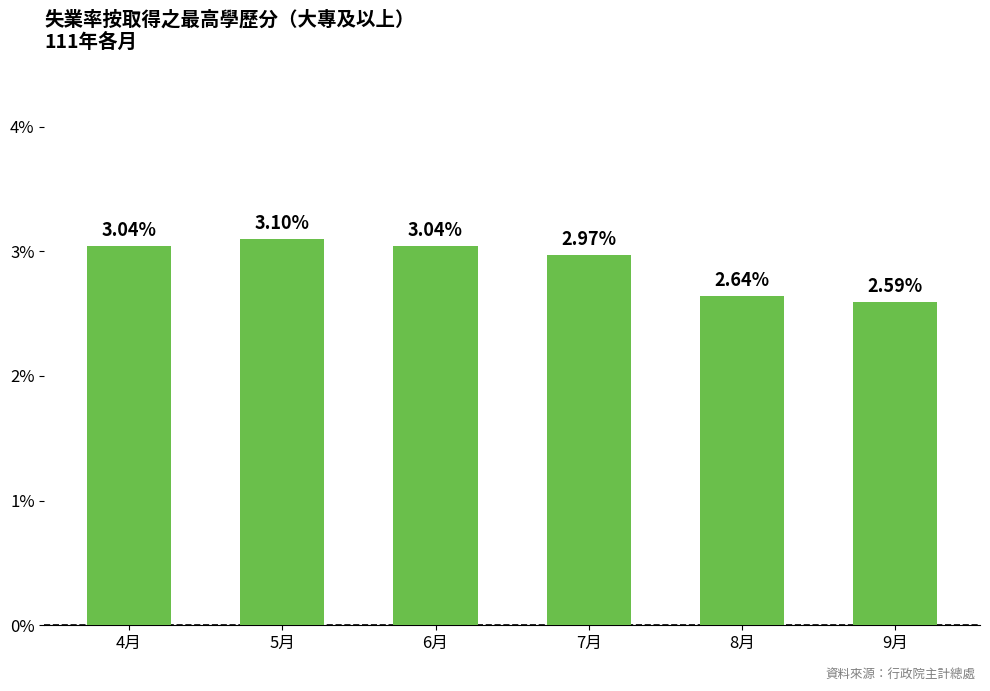

Between 8月 and 7月, which is larger?

7月